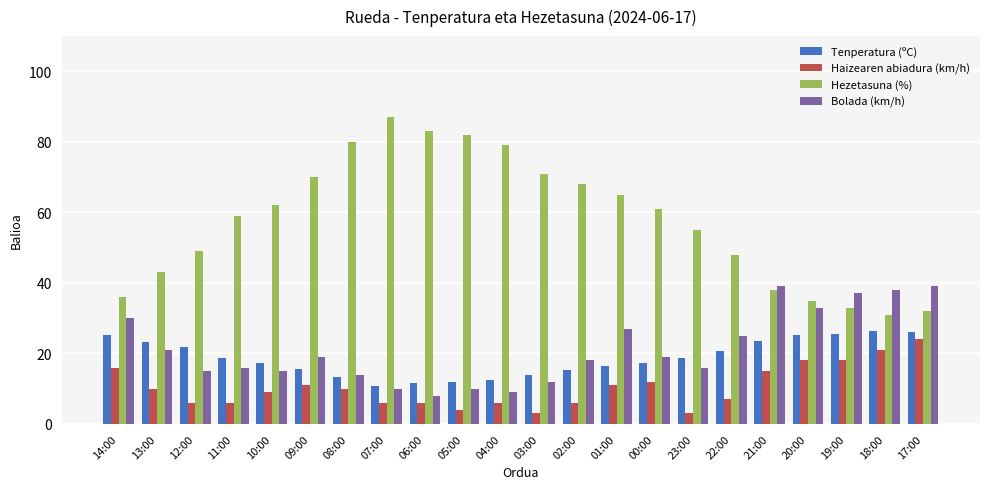

What is the difference between the Hezetasuna (%) values at 07:00 and 09:00?

17.0